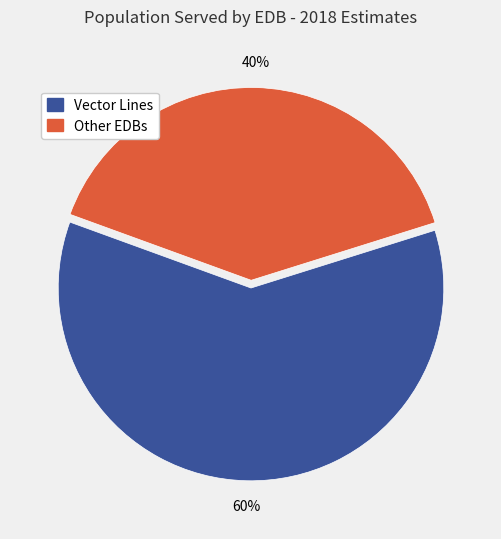

To the nearest percent, what is the average slice percentage?

50%